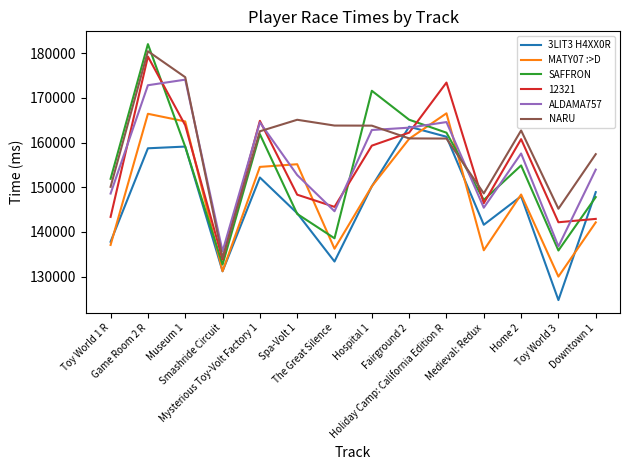

After their last crossing, which series has the higher values: 3LIT3 H4XX0R or ALDAMA757?

ALDAMA757